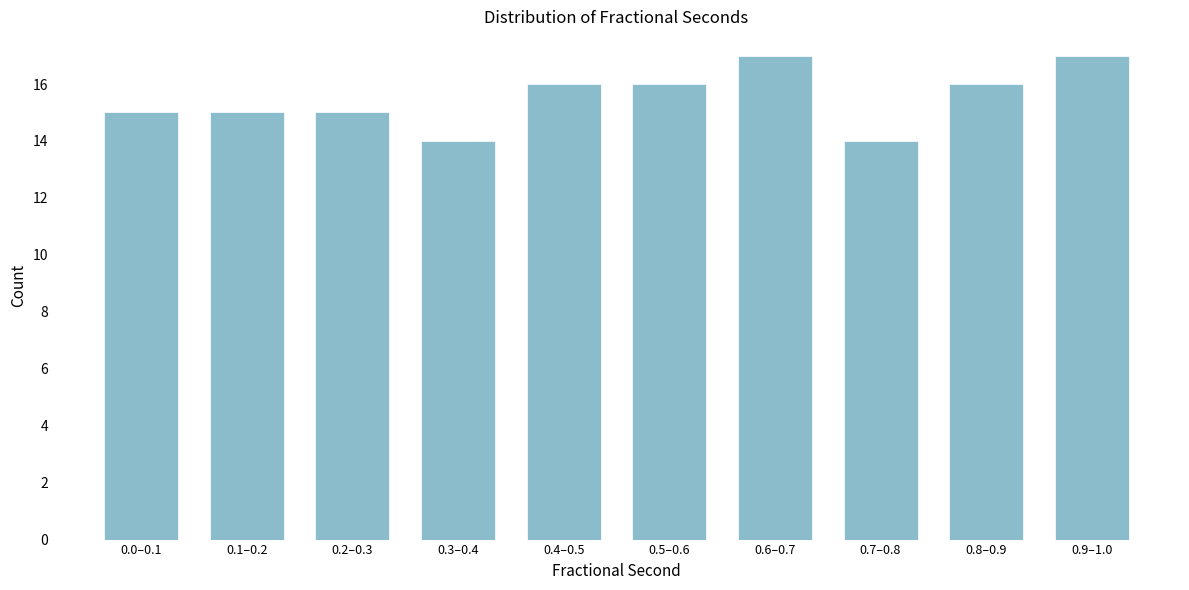

Reading left to right, transcribe all the data shown in this chart.

15	15	15	14	16	16	17	14	16	17